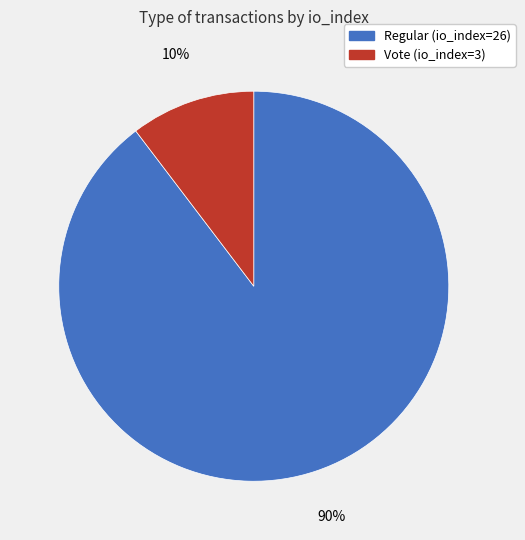

Which has a higher value, Regular (io_index=26) or Vote (io_index=3)?

Regular (io_index=26)